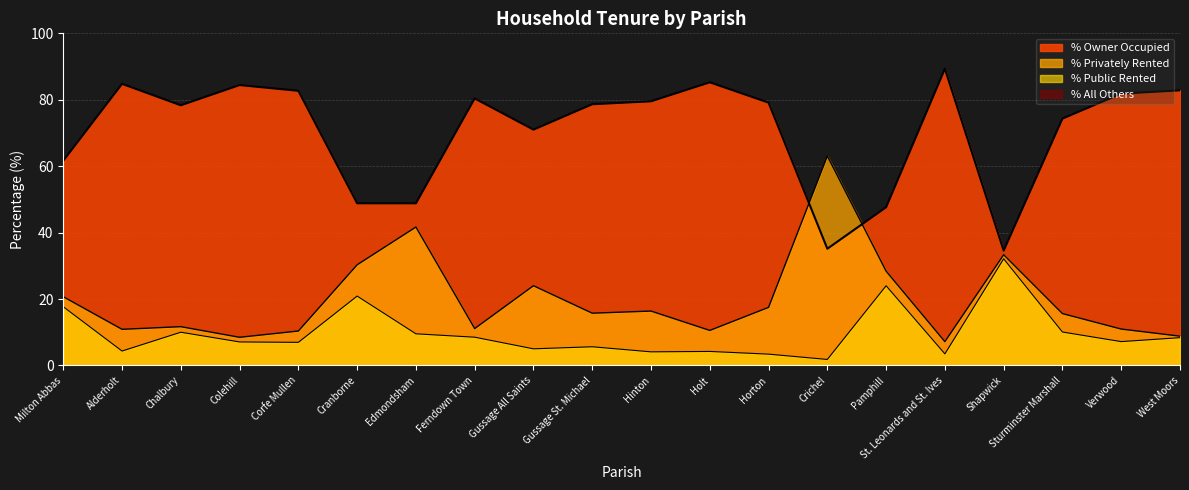

Which category has the lowest value across all series?

Crichel